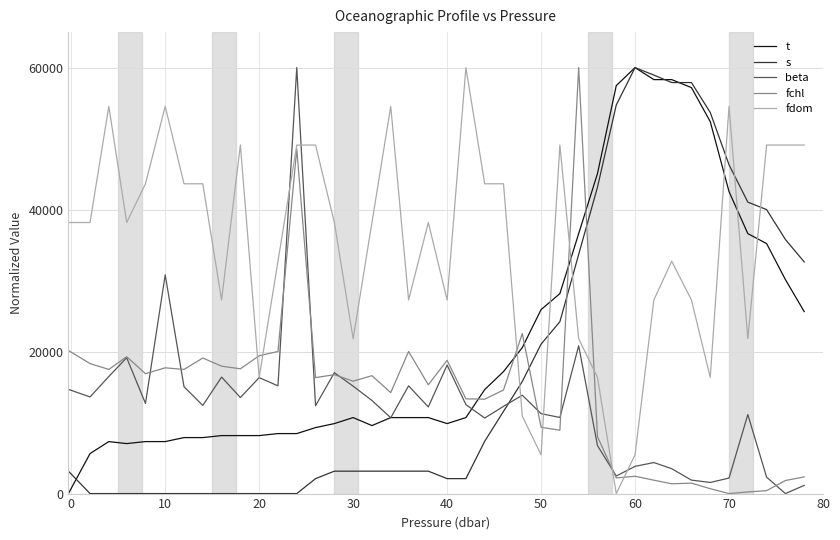

Which series has the largest total across all categories?

fdom